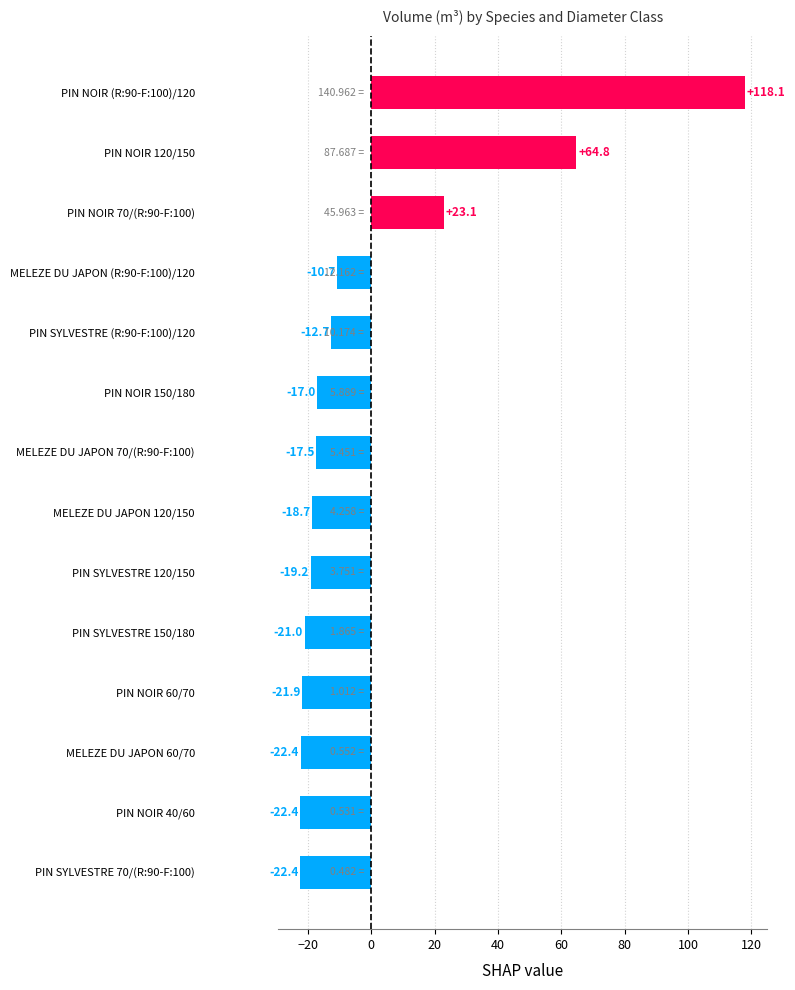

How many categories are shown in the chart?

14